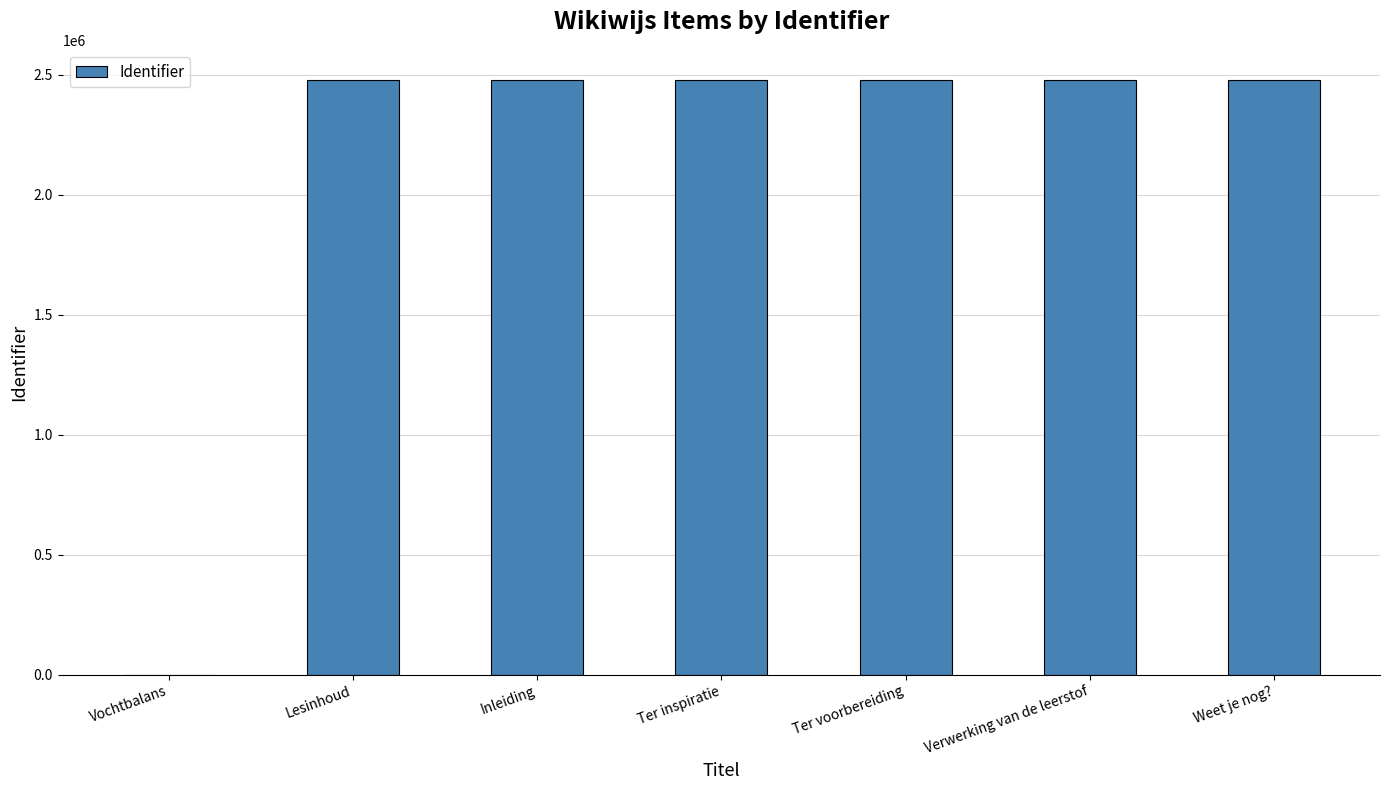

What value does the data have at Inleiding, to the nearest 50?

2479100